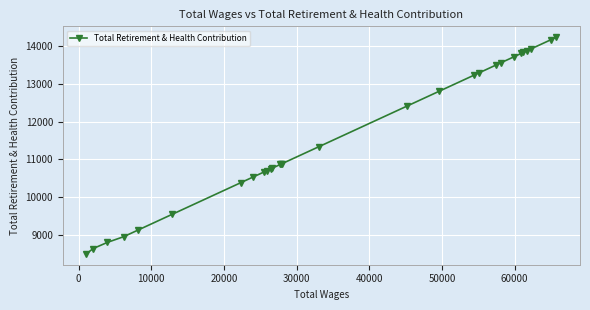

What is the difference between the maximum and second lowest values?

5606